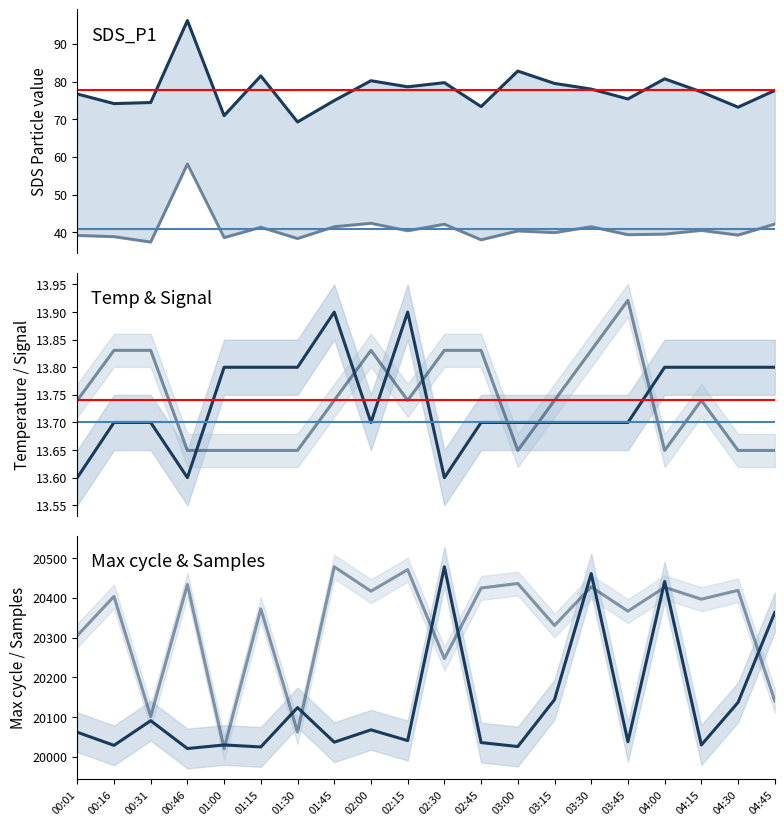

True or false: Samples (norm) has more than 2 interior local peaks.

True